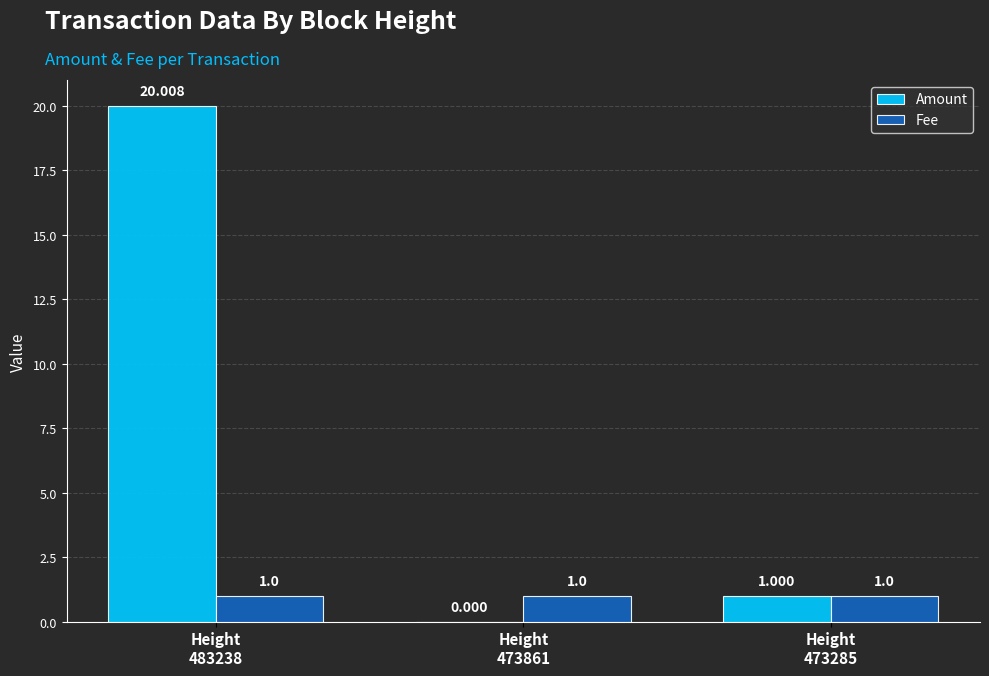

Reading right to left, transcribe all the data shown in this chart.

Amount: 1.0	0.0	20.0
Fee: 1.0	1.0	1.0